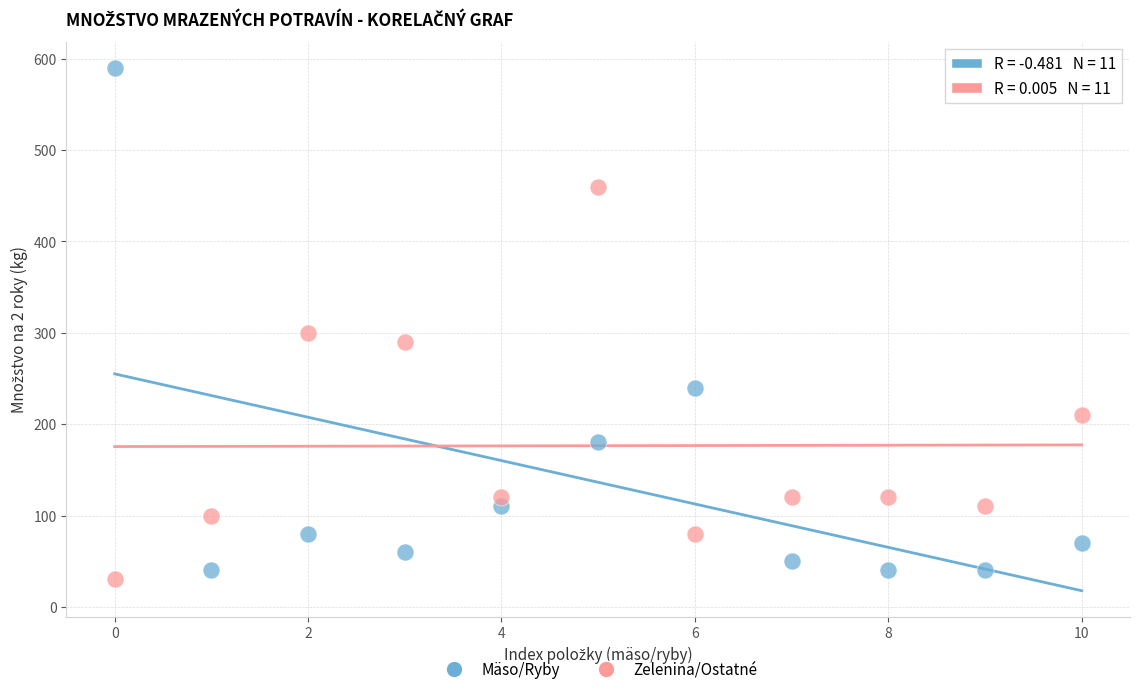

What are all the series names shown in the legend?

Mäso/Ryby, Zelenina/Ostatné